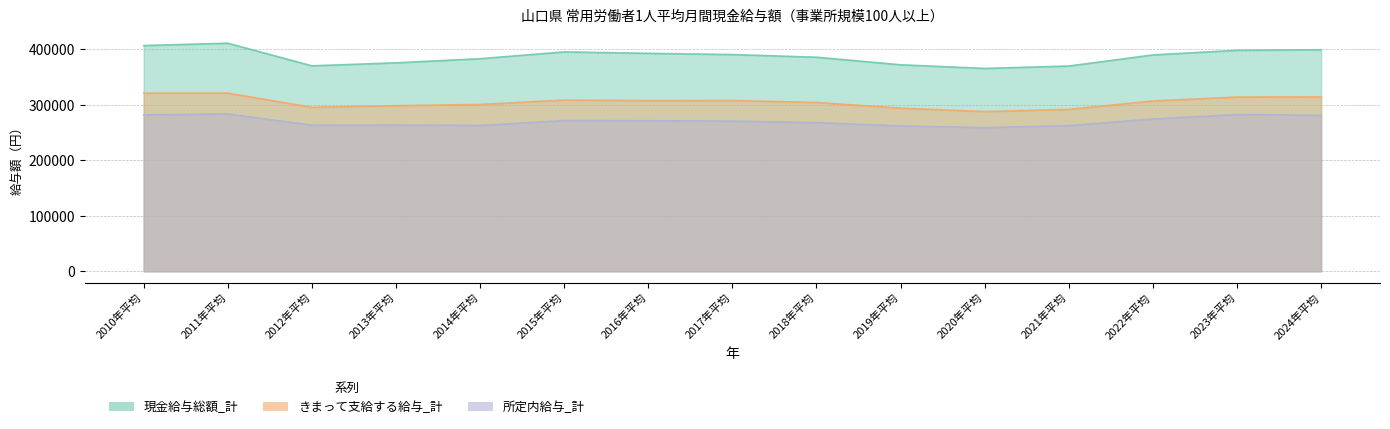

In きまって支給する給与_計, how many points are higher than both neighbors (excluding endpoints)?

2